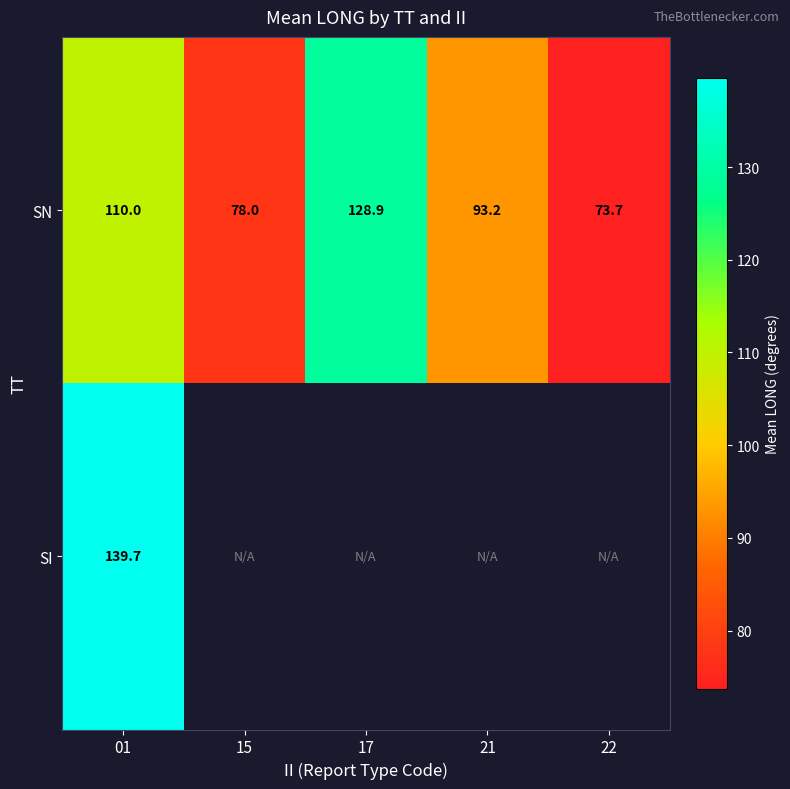

At which label is SN closest to 101?

21